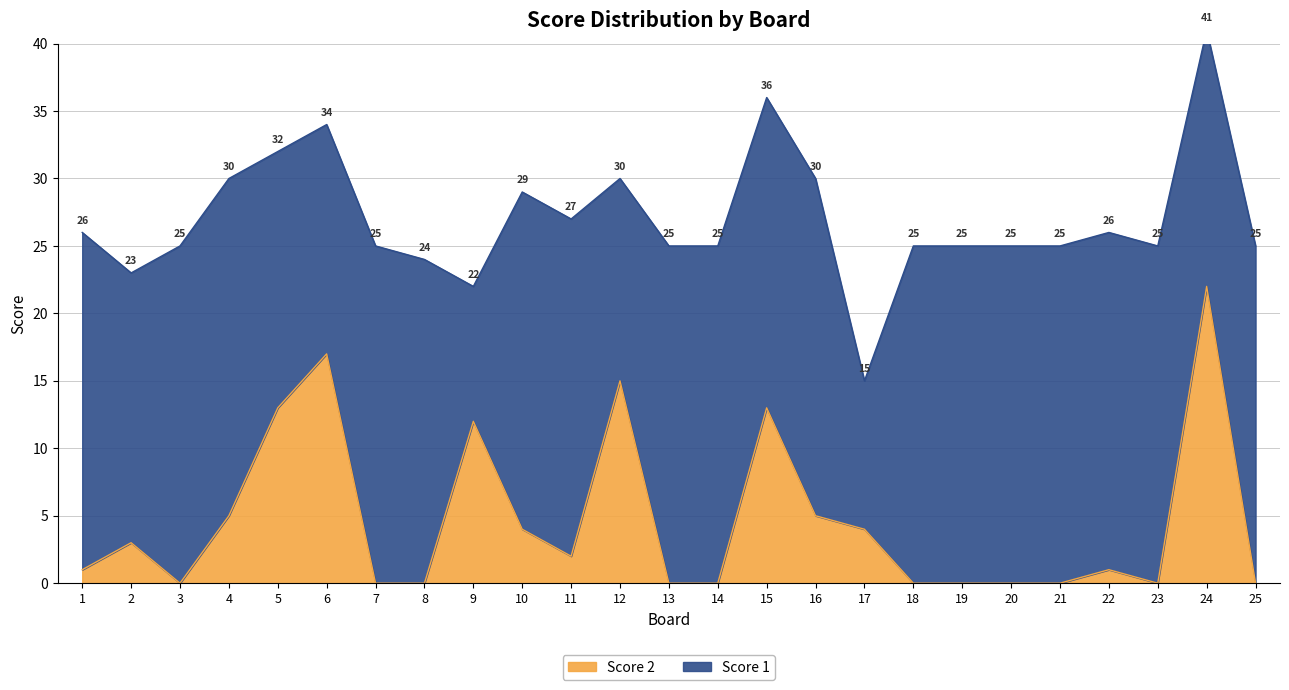

Which category has the highest value in the Score 2 series?

24